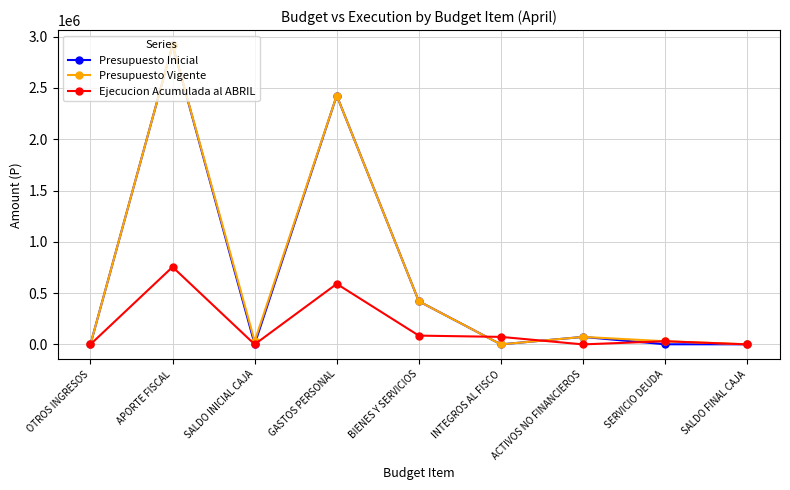

At which label does Presupuesto Vigente first exceed 31648?

APORTE FISCAL